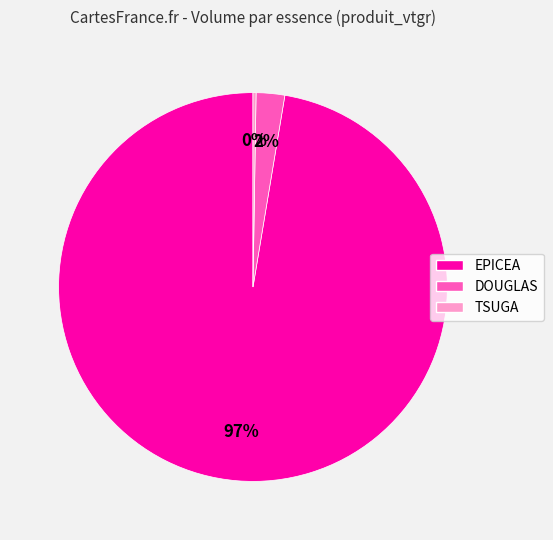

Is the sum of DOUGLAS and EPICEA greater than half?

Yes